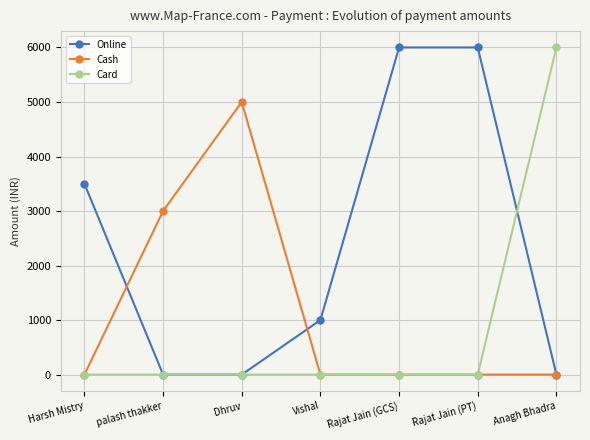

The value of Card at Vishal is 0. True or false?

True